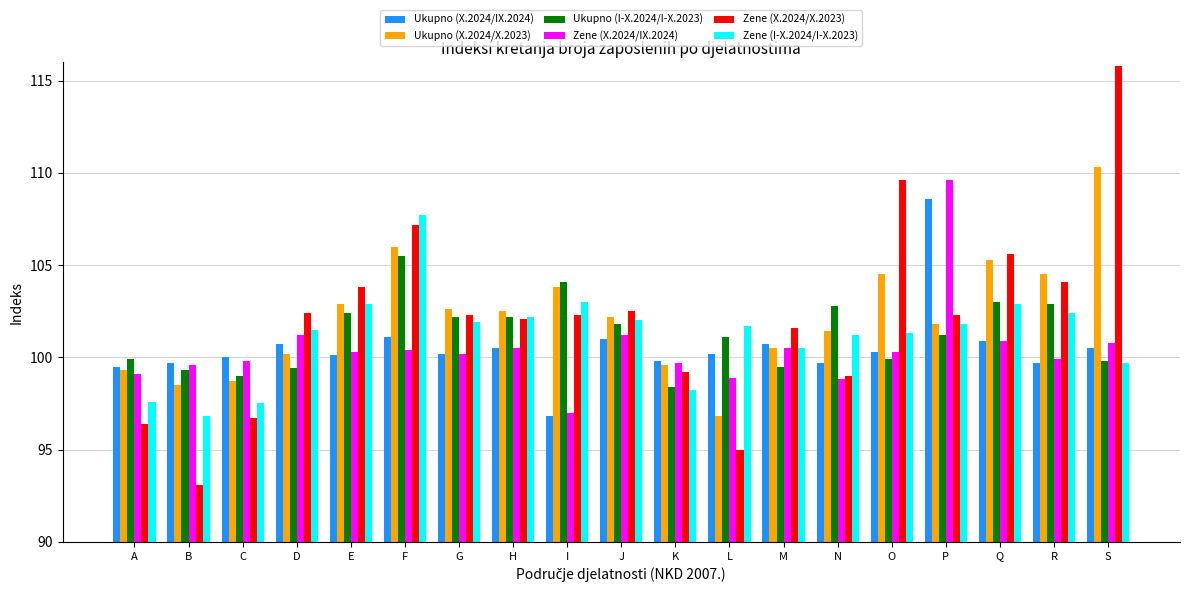

Read the Zene (X.2024/IX.2024) value at F.

100.4